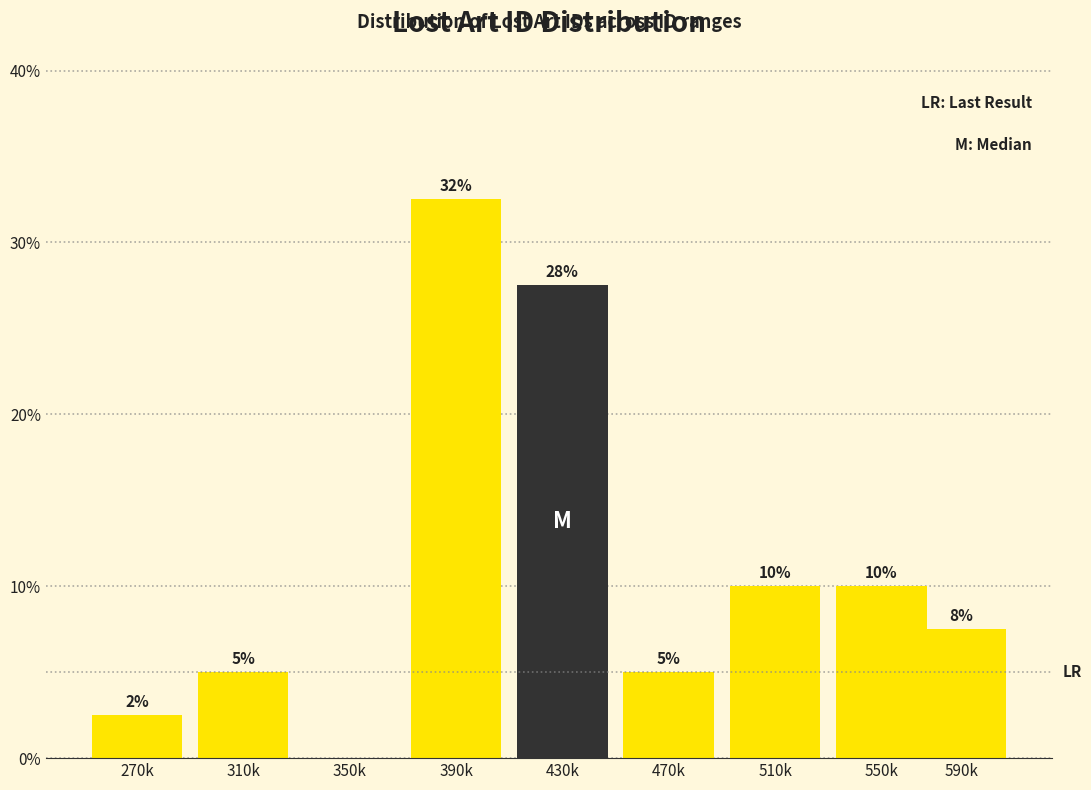

What is the ratio of the value at 550k to the value at 430k?

0.4